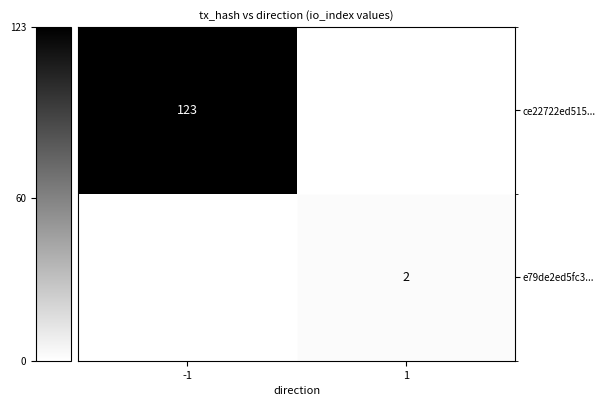

Is it true that e79de2ed5fc3... equals 0 at 1?

False